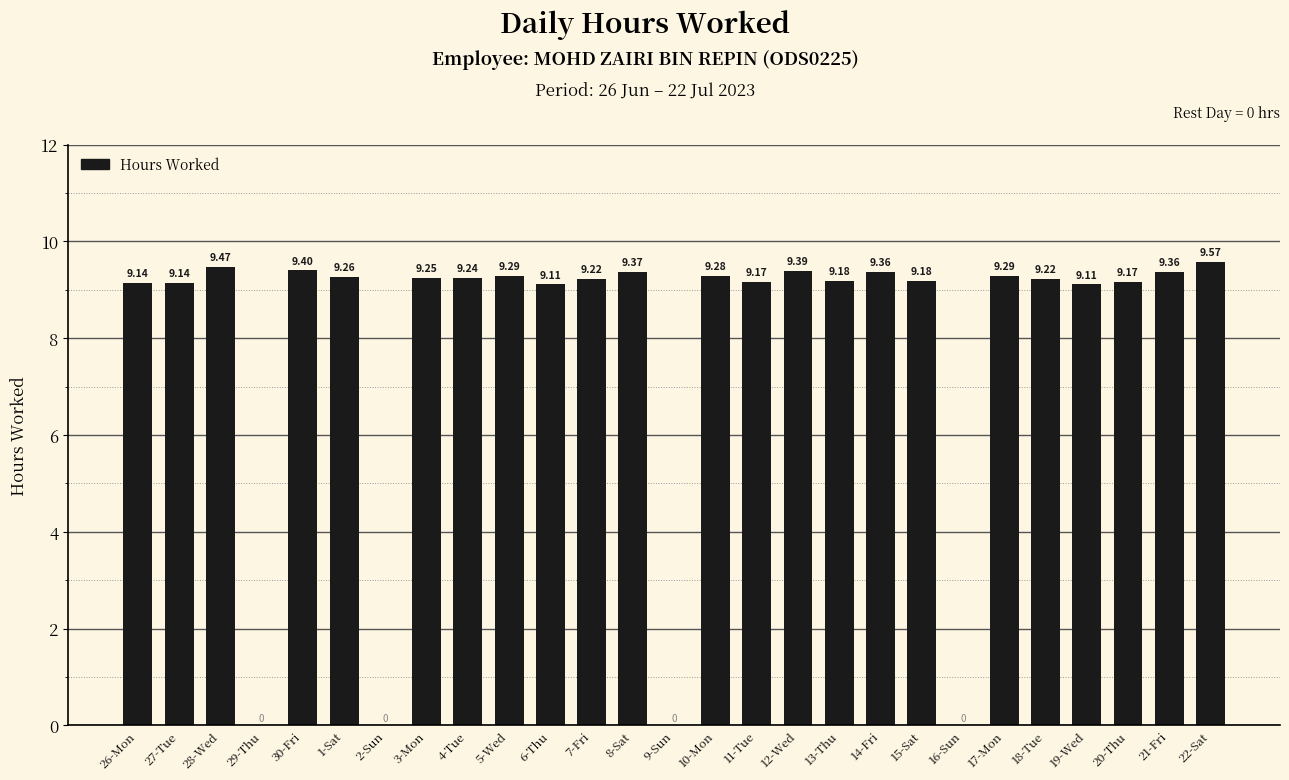

Which has a higher value, 27-Tue or 20-Thu?

20-Thu